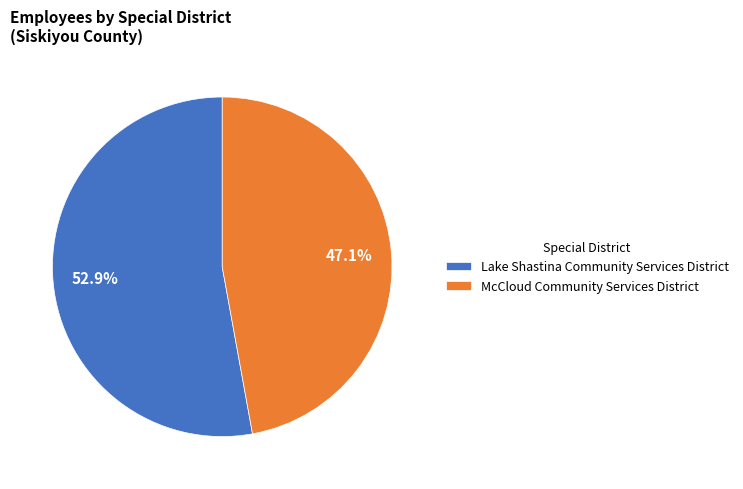

To the nearest percent, what is the average slice percentage?

50%